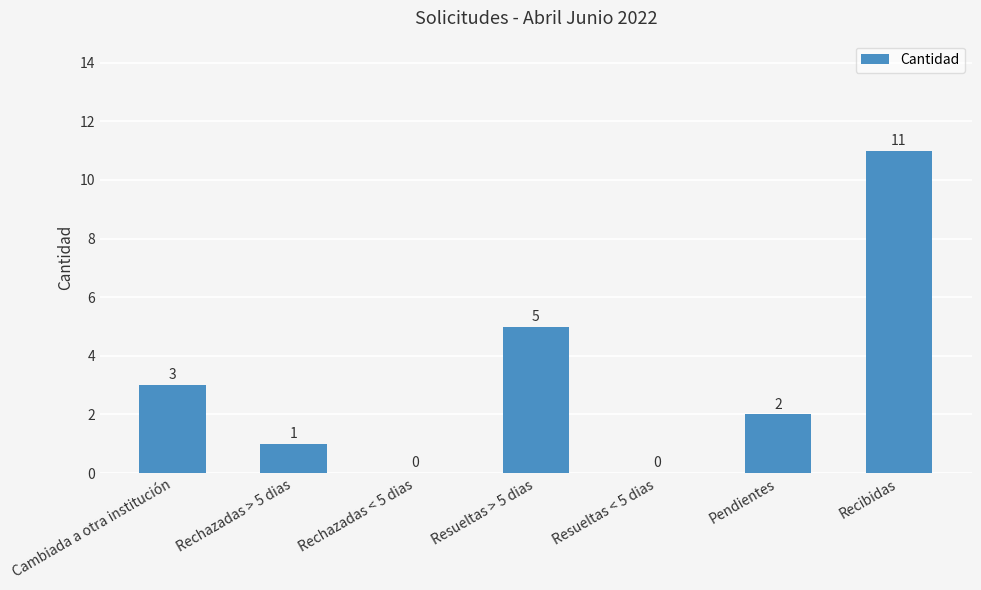

What is the change in value from Cambiada a otra institución to Resueltas < 5 dias?

-3